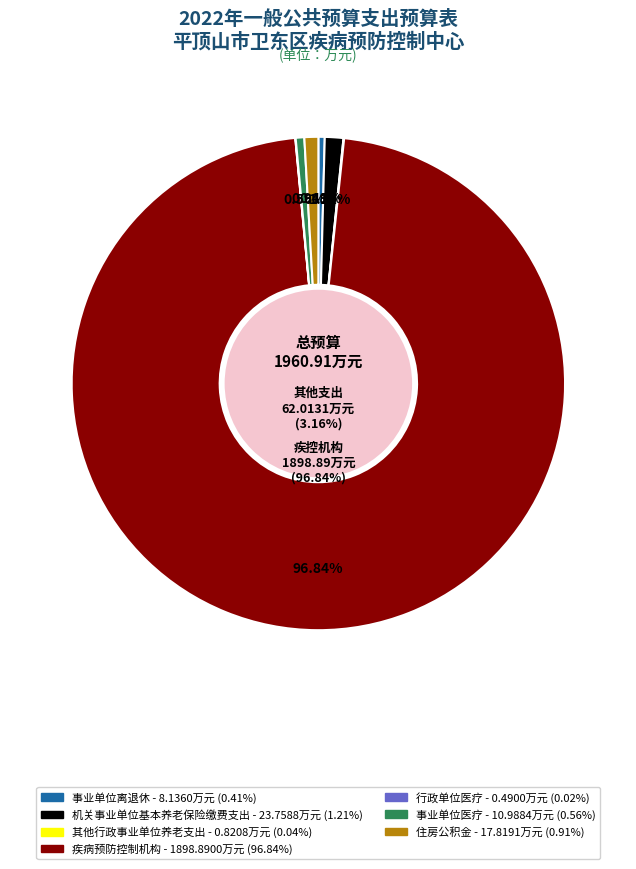

How many segments does this pie chart have?

7